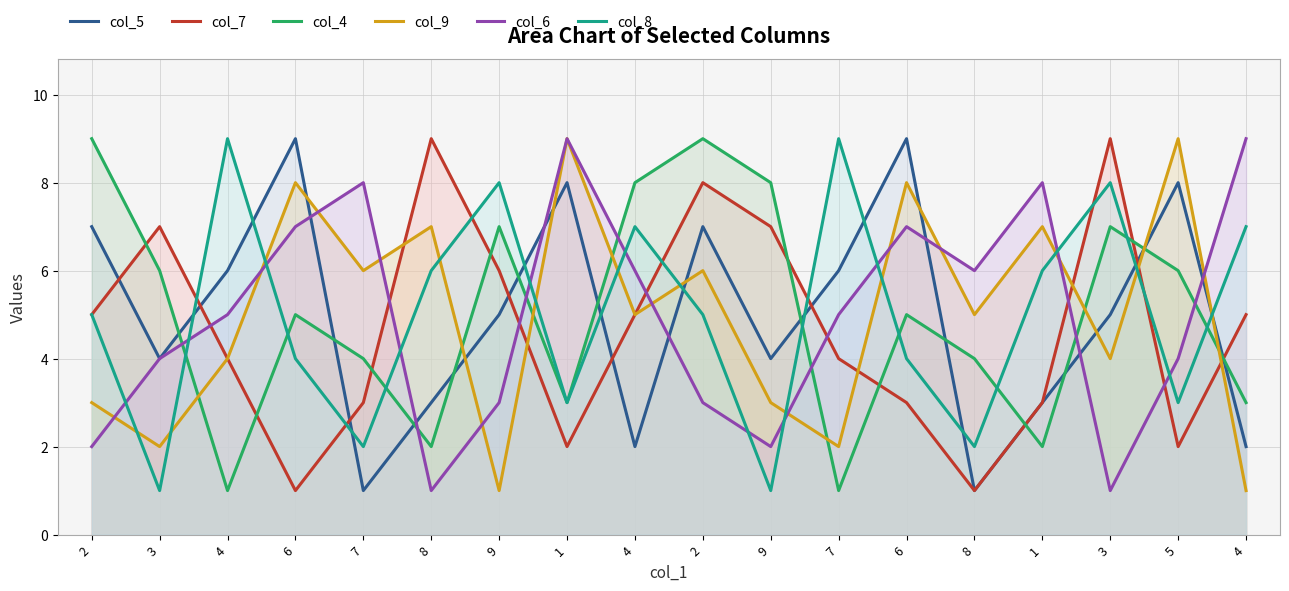

Which series has the widest spread of values?

col_5